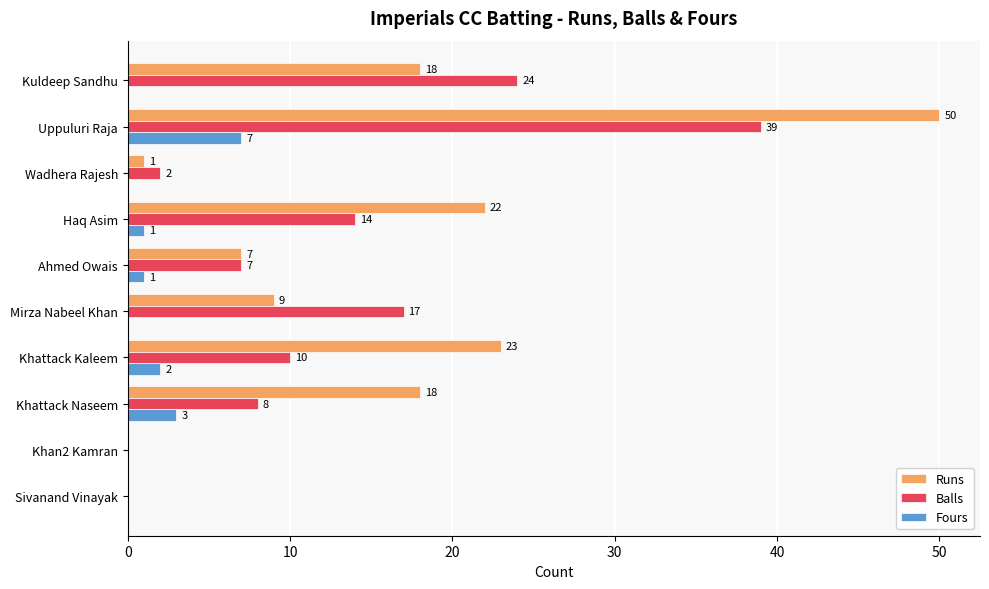

Which series has the largest total across all categories?

Runs